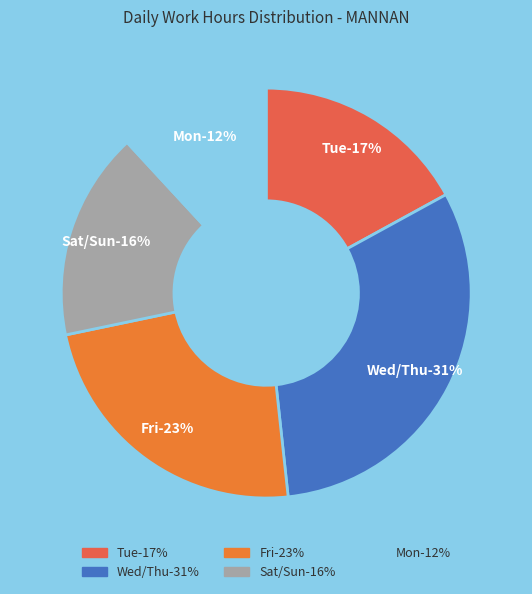

The 29-Thu slice represents 1% of the pie. True or false?

False